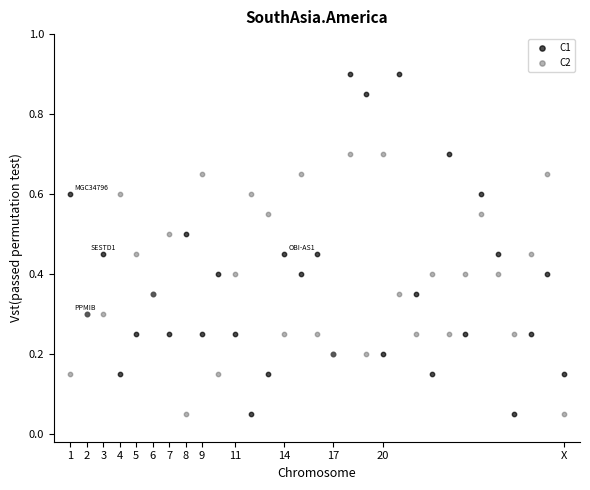

Which series has the widest spread of Y values?

C1